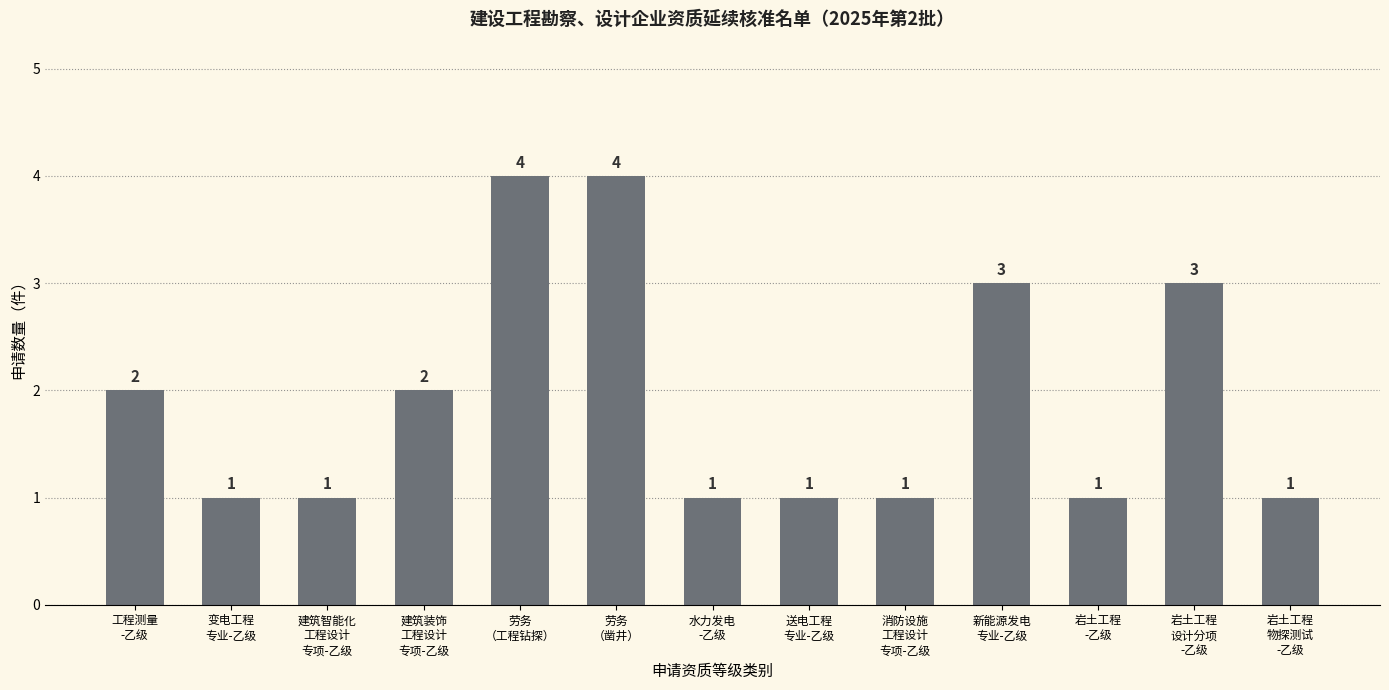

How many values are between 1 and 3?

11